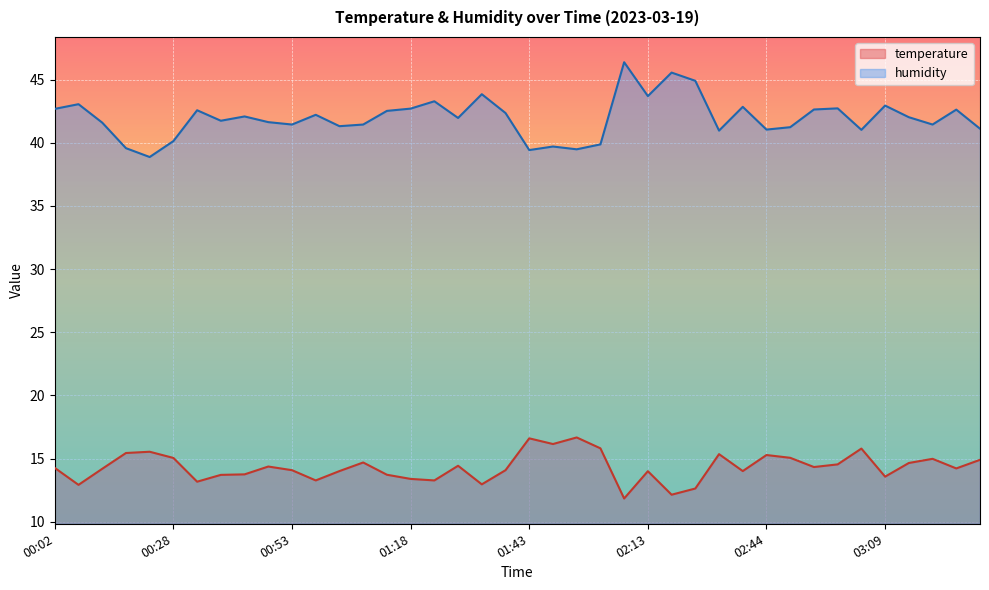

Between 00:12 and 02:13, which is larger?

00:12